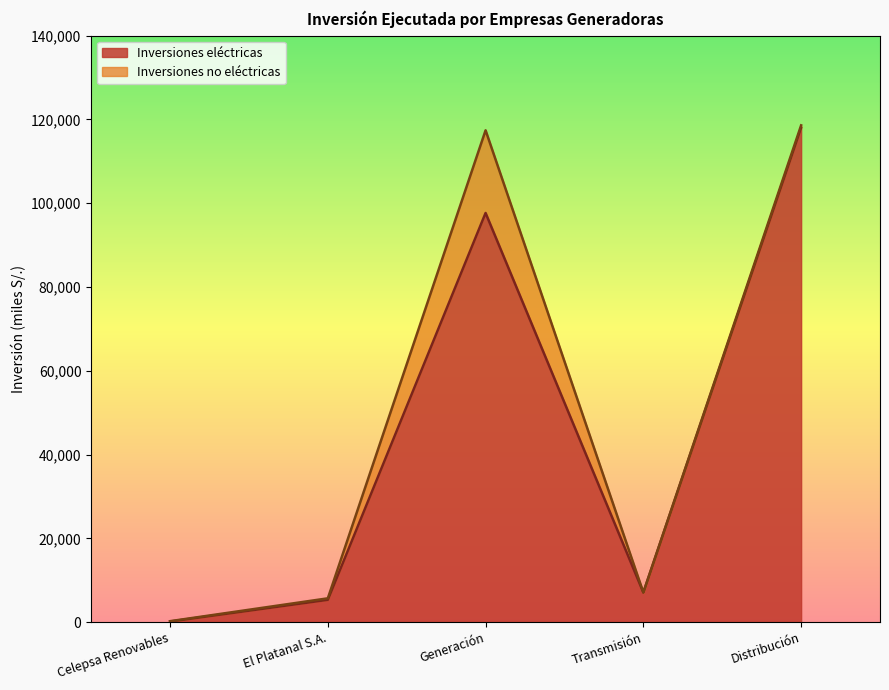

How many values are below 7073?

2